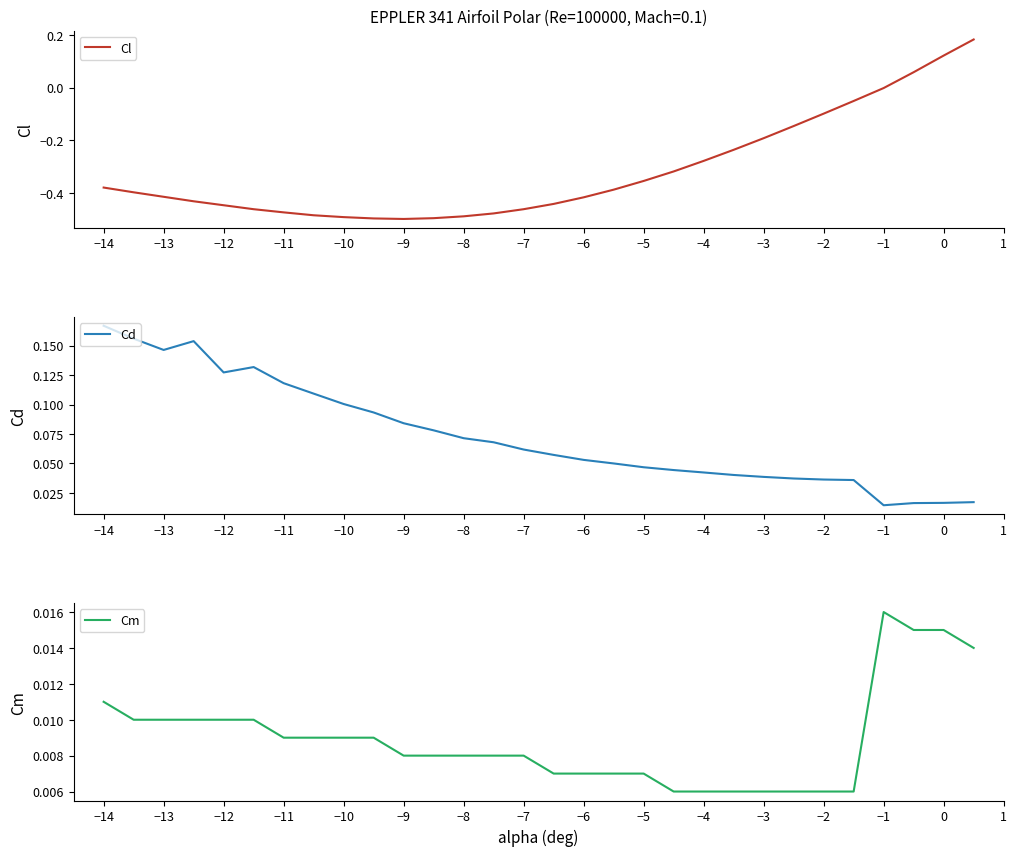

At how many categories does at least one series exceed 0?

30